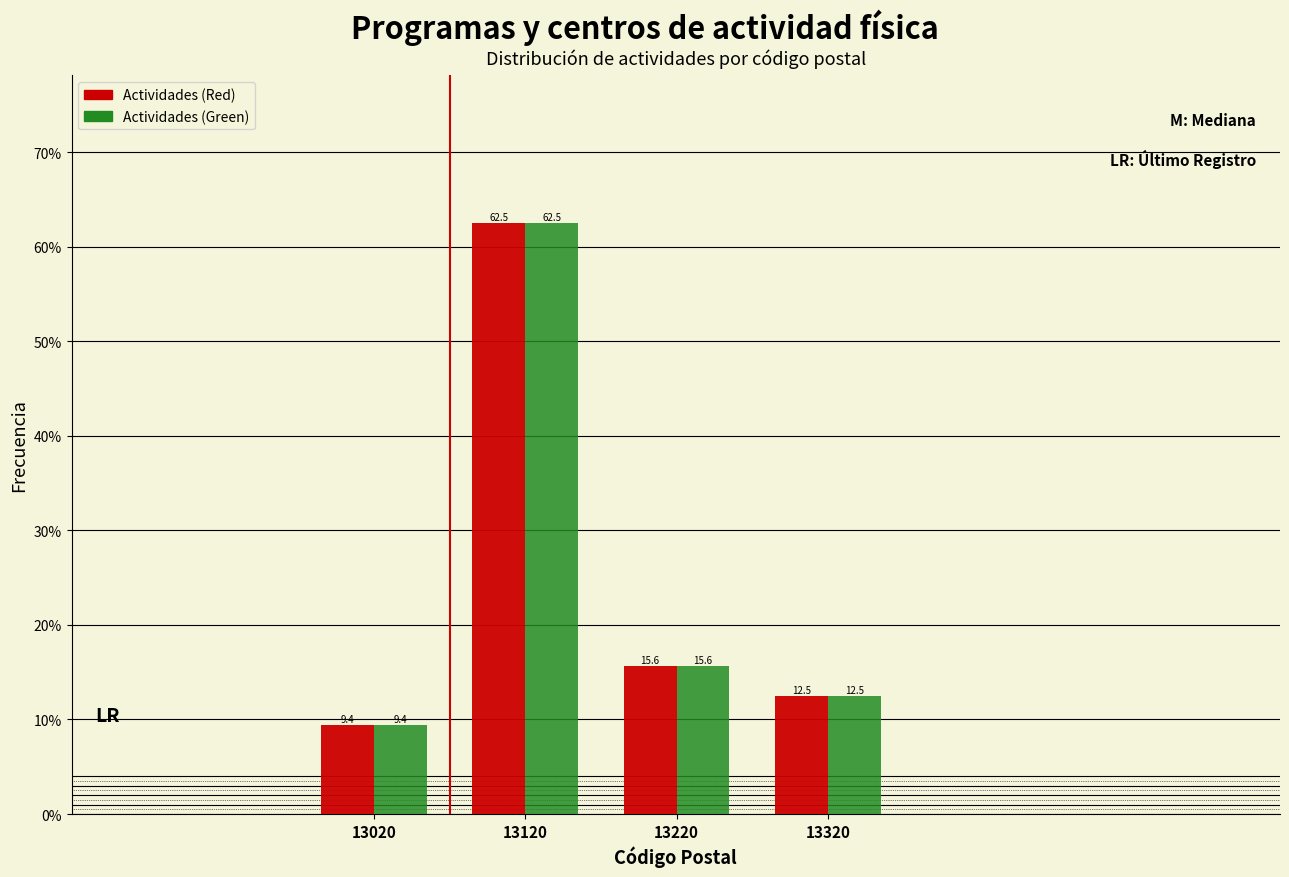

Reading left to right, list every range on the x-axis with the height of the bar of each series over it.

12970 to 13070: Actividades (Red)=9.4	Actividades (Green)=9.4
13070 to 13170: Actividades (Red)=62.5	Actividades (Green)=62.5
13170 to 13270: Actividades (Red)=15.6	Actividades (Green)=15.6
13270 to 13370: Actividades (Red)=12.5	Actividades (Green)=12.5